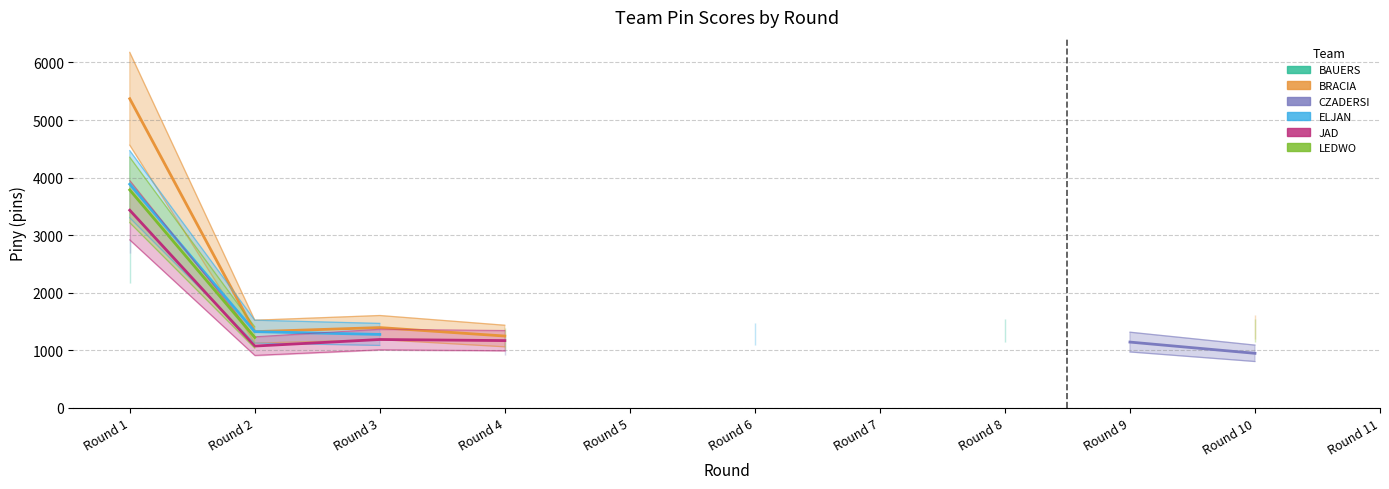

True or false: LEDWO and CZADERSI intersect in this chart.

False